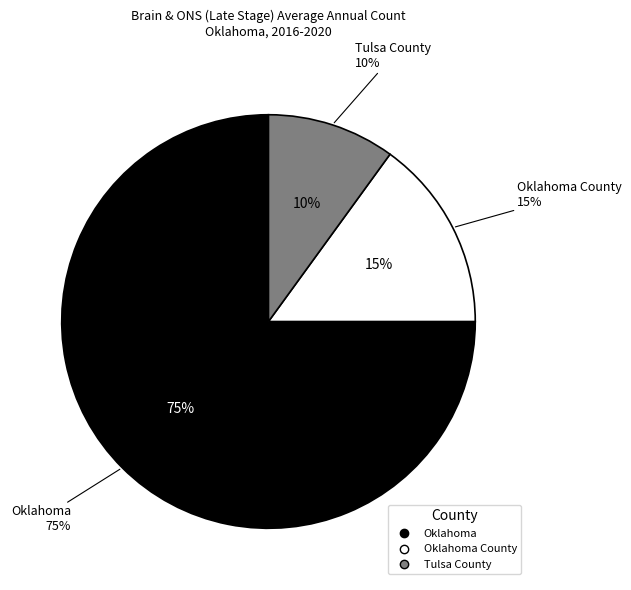

Is there any slice that represents more than half of the pie?

Yes